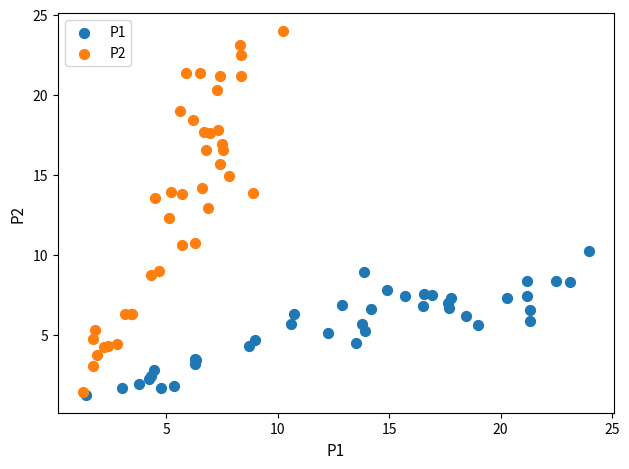

Which series has the largest Y range (max minus min)?

P2